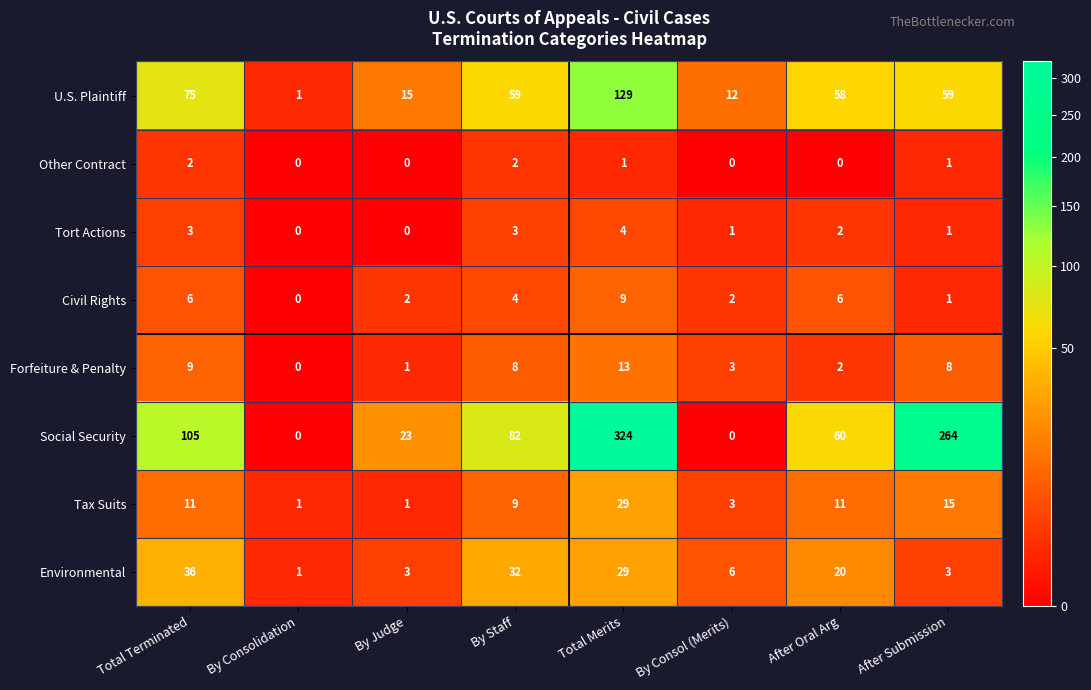

Which series has the largest range (max minus min)?

Social Security